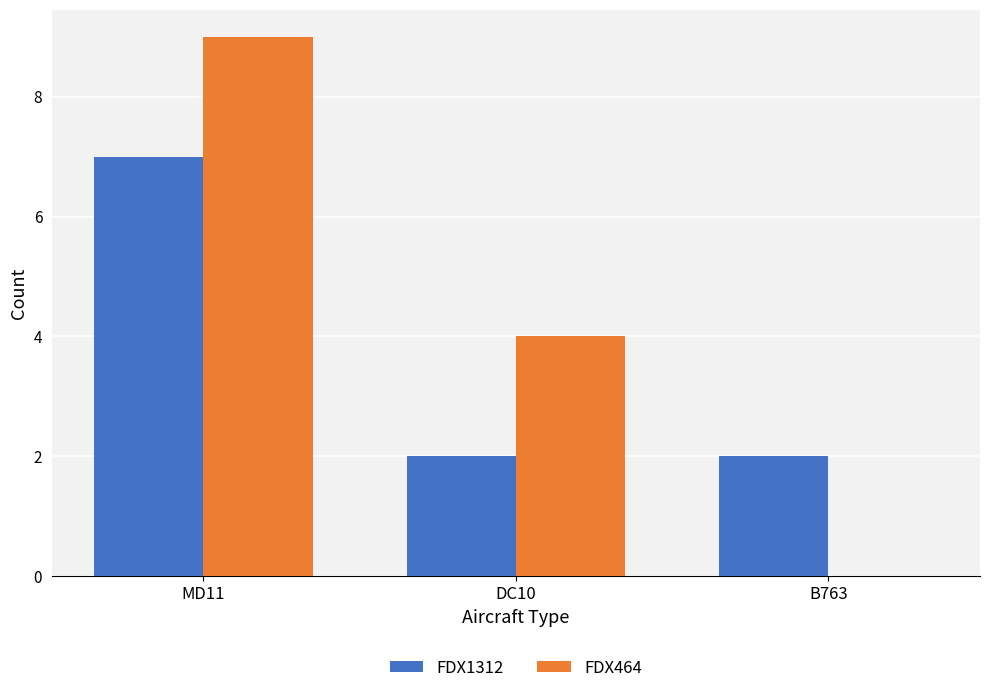

Is it true that FDX1312 equals 1 at B763?

False